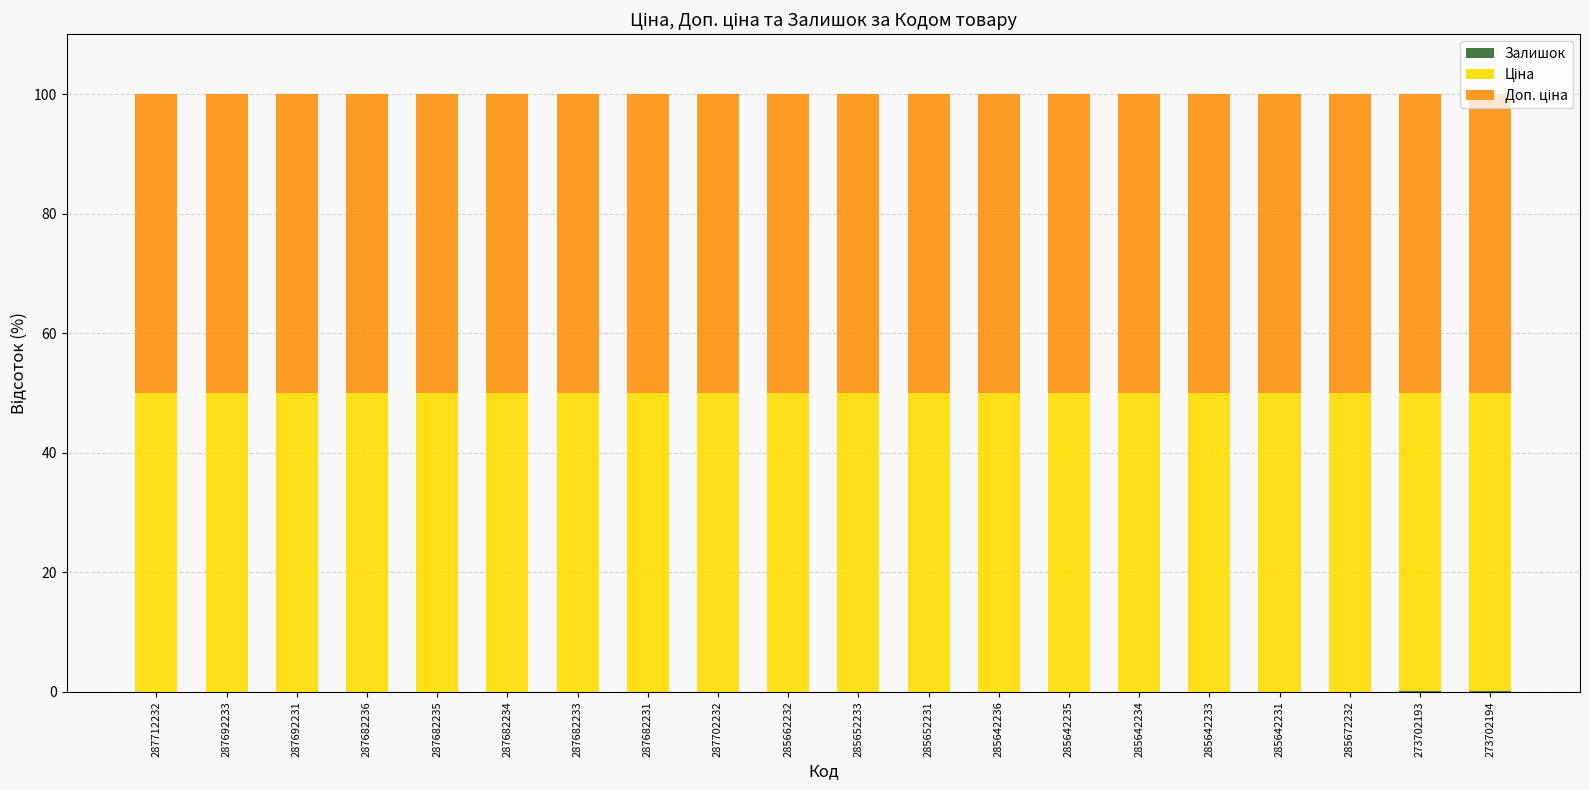

How many categories are shown in the chart?

20